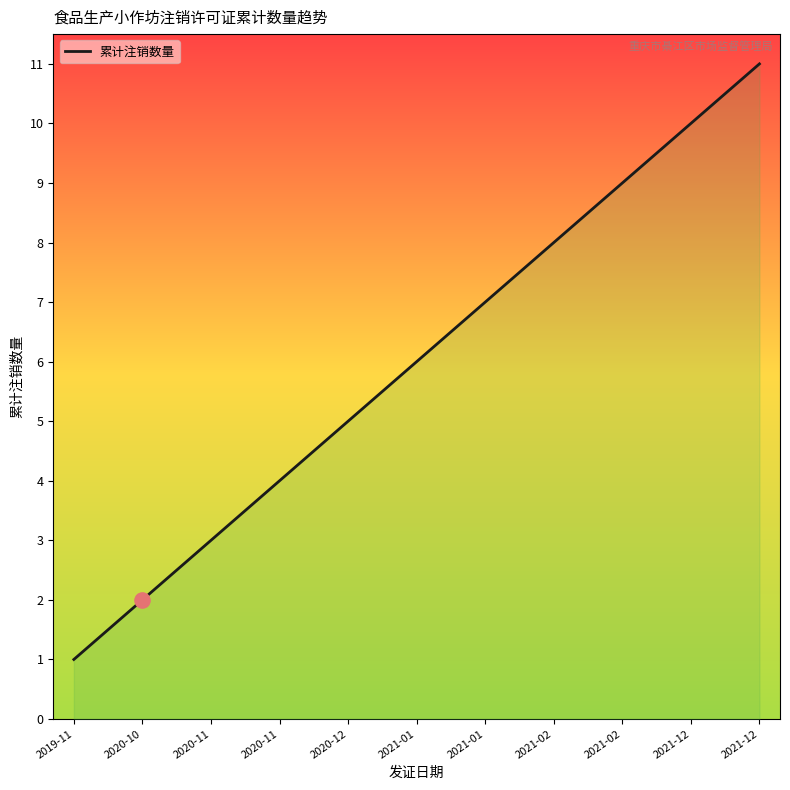

What is the change in value from 2020-10 to 2021-02?

+7